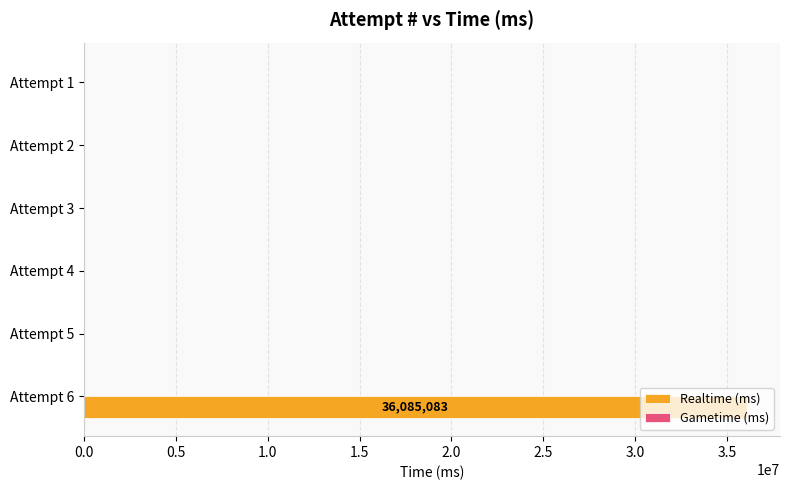

Between Attempt 6 and Attempt 3, which is larger?

Attempt 6